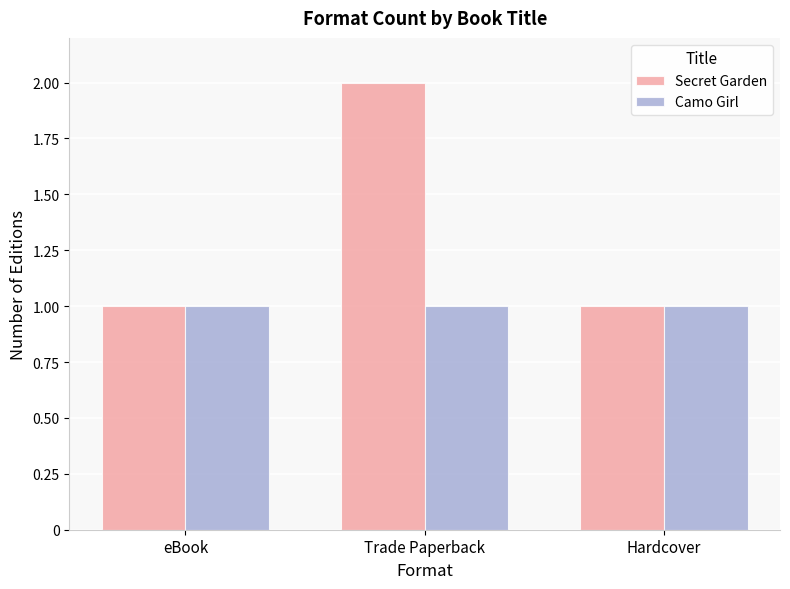

Which category has the highest value across all series?

Trade Paperback